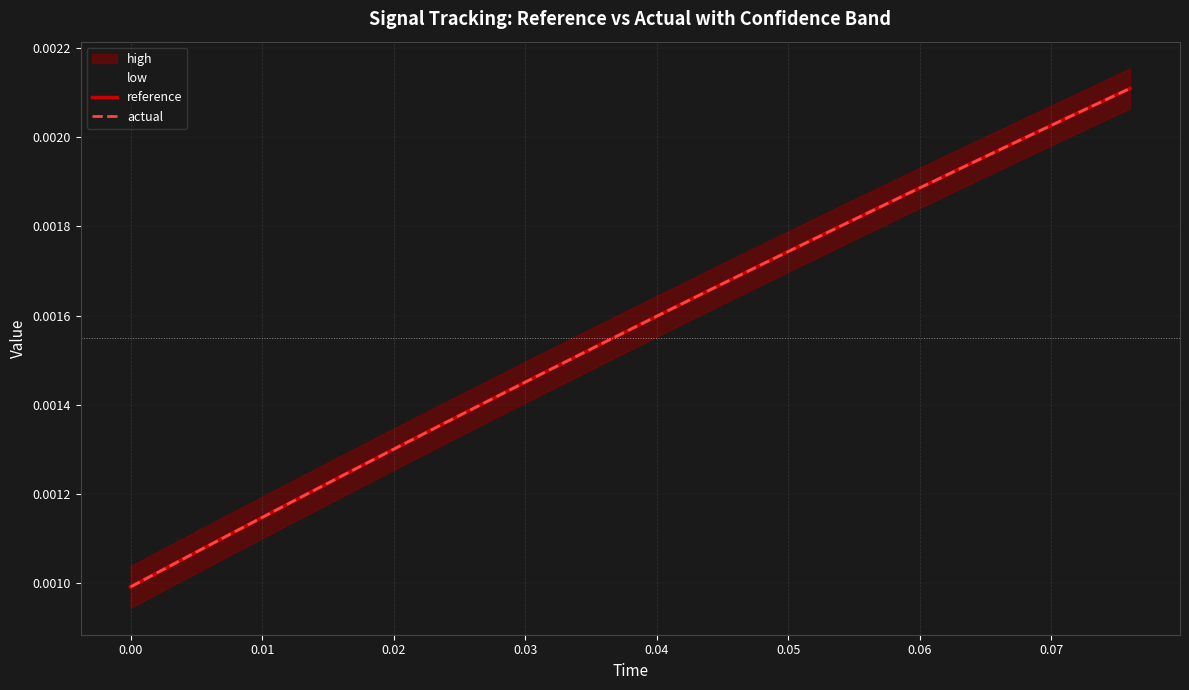

How many intersections are there between reference and actual?

2